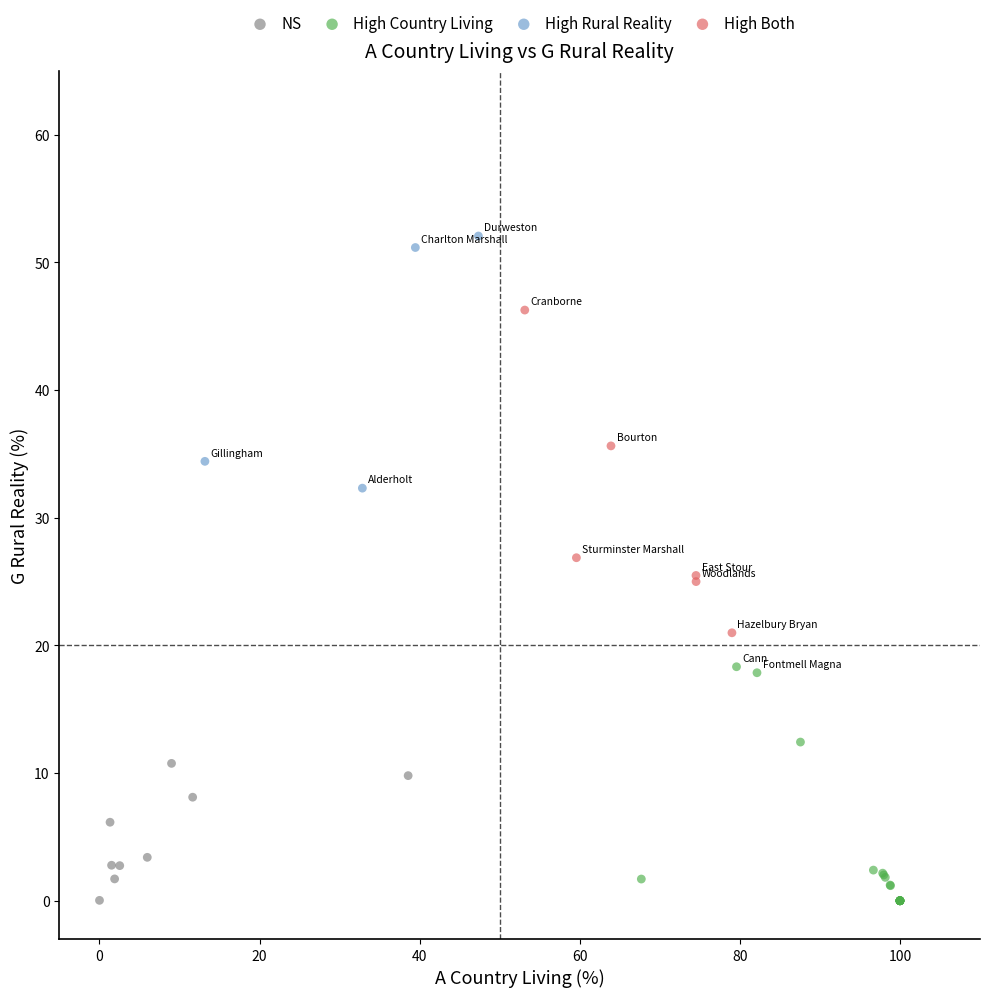

What are all the series names shown in the legend?

NS, High Country Living, High Rural Reality, High Both